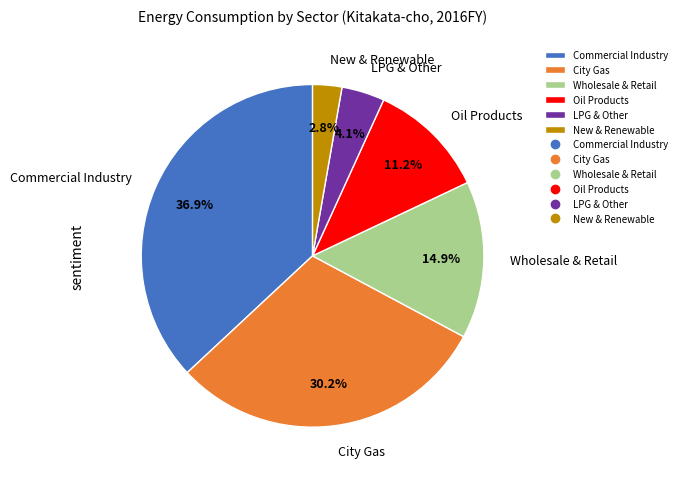

Approximately how many times larger is the value at Commercial Industry compared to City Gas?

1.2